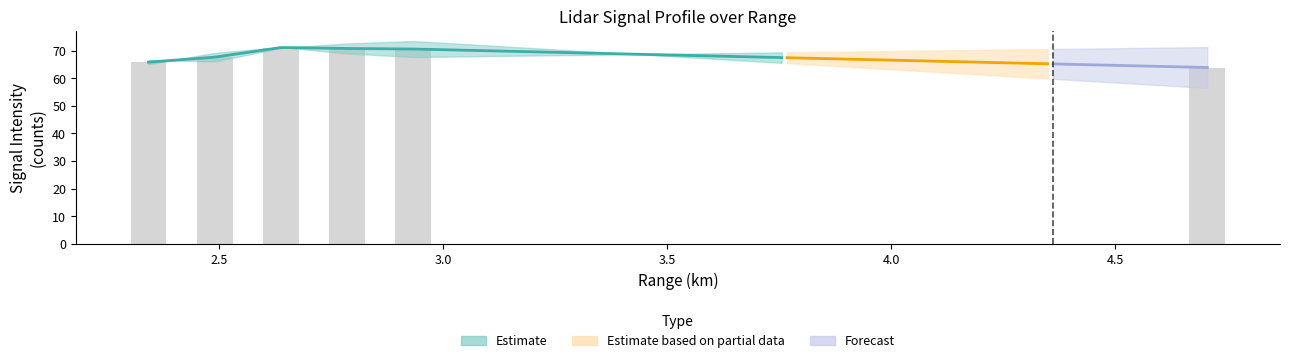

What is the maximum value shown in the chart?

73.5